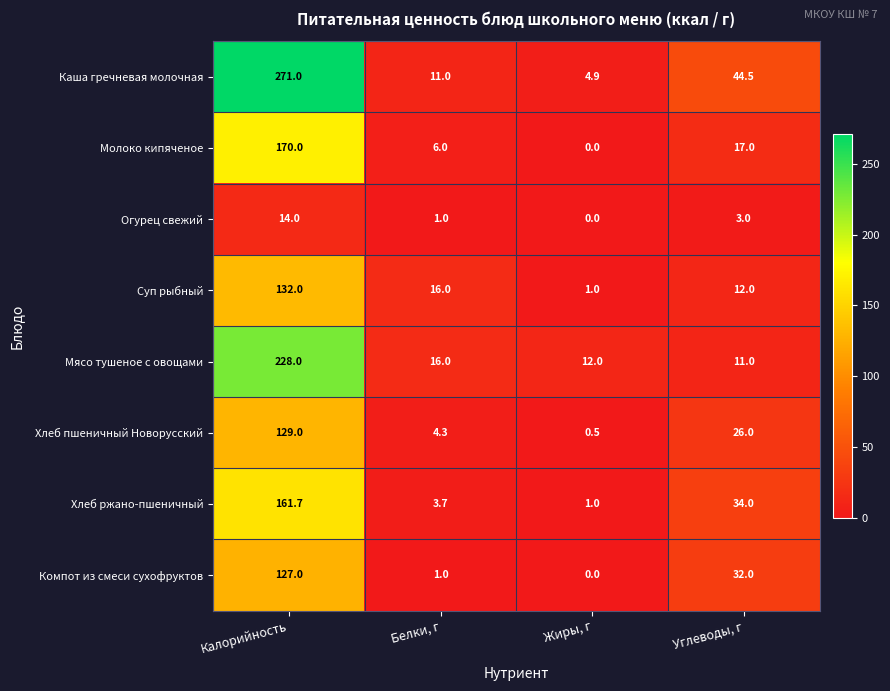

What is the difference between the Огурец свежий values at Жиры, г and Калорийность?

14.0